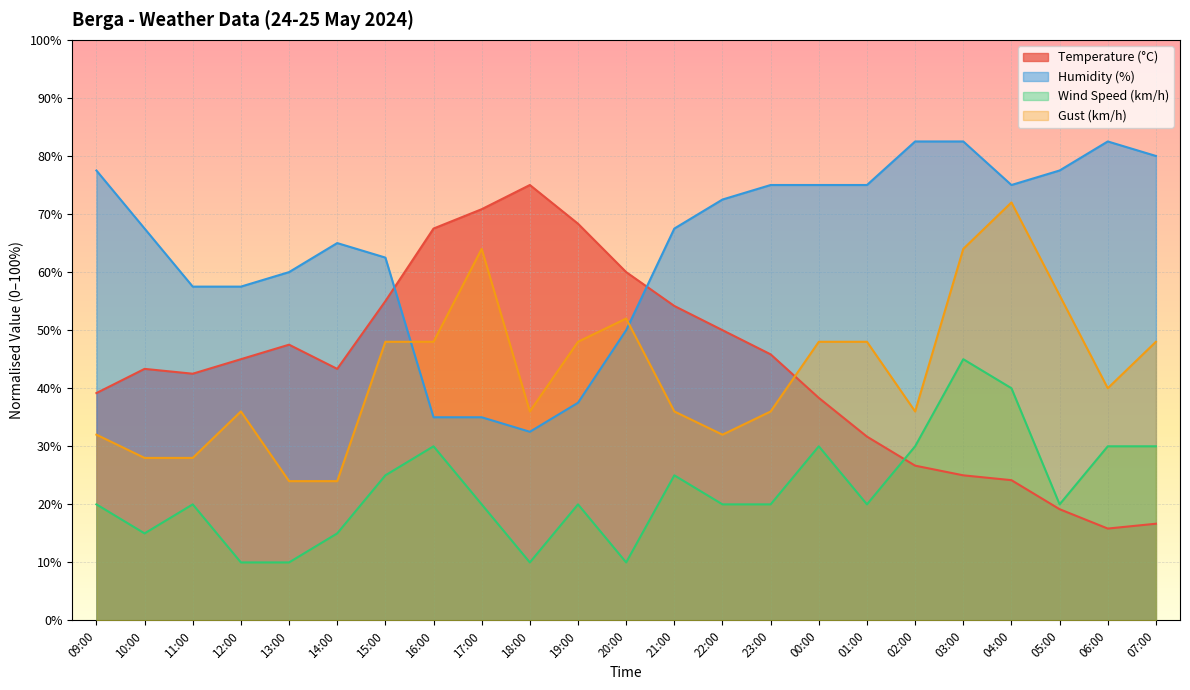

How many times do Wind Speed (km/h) and Temperature (°C) cross each other?

1